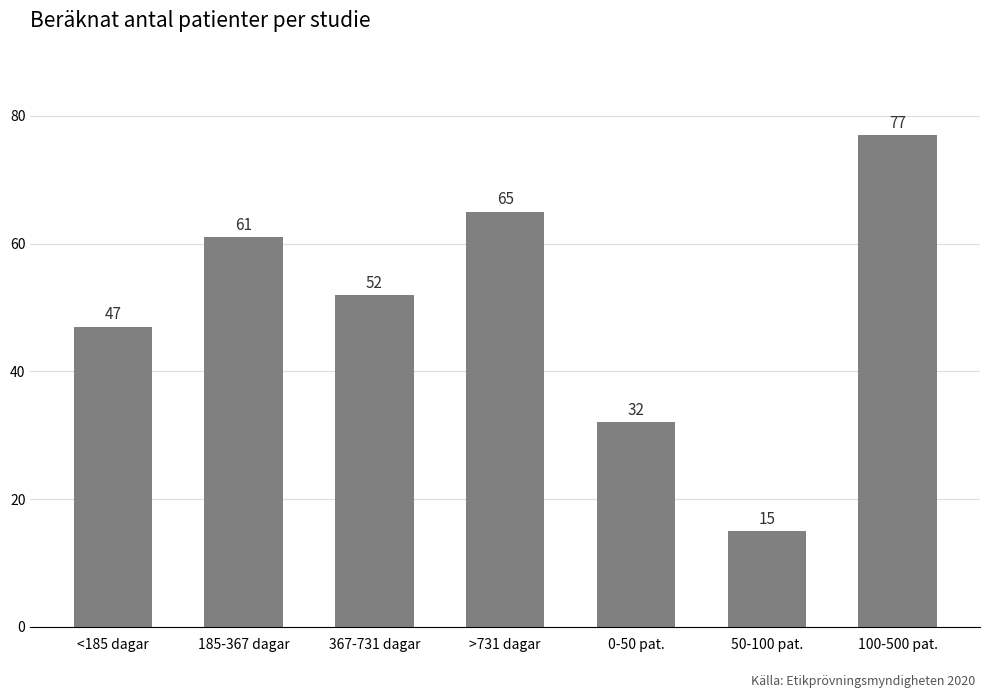

Approximately how many times larger is the value at <185 dagar compared to 100-500 pat.?

0.6